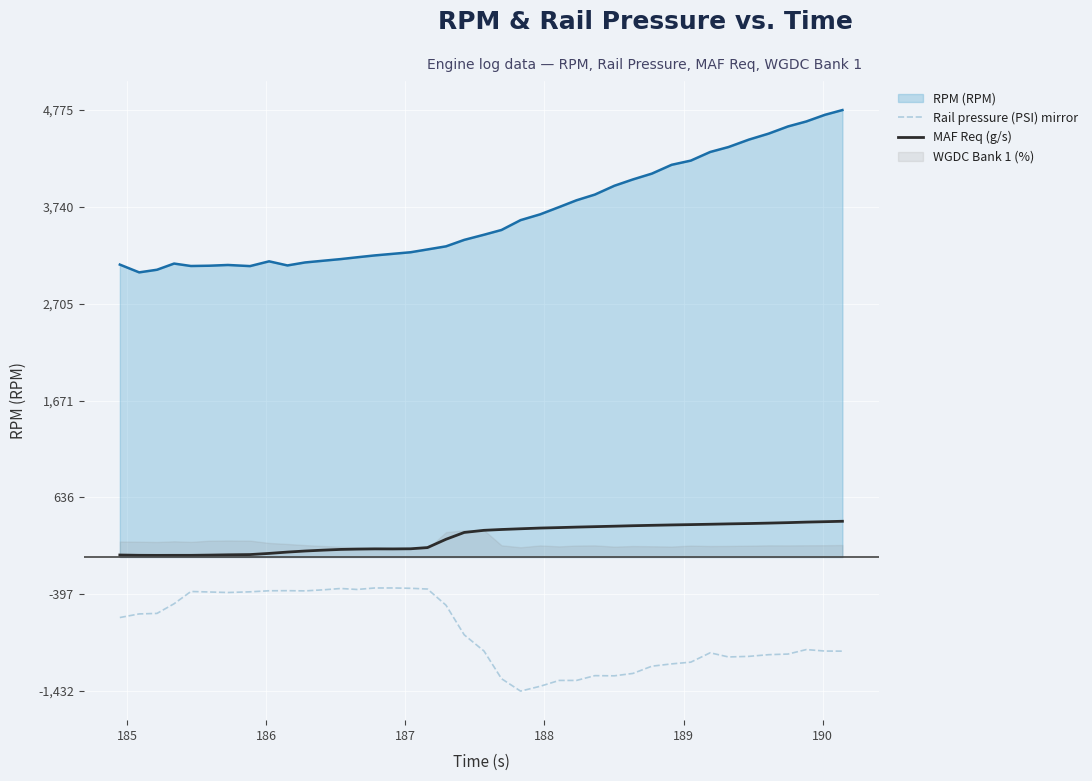

True or false: RPM (RPM) and MAF Req (g/s) intersect in this chart.

False